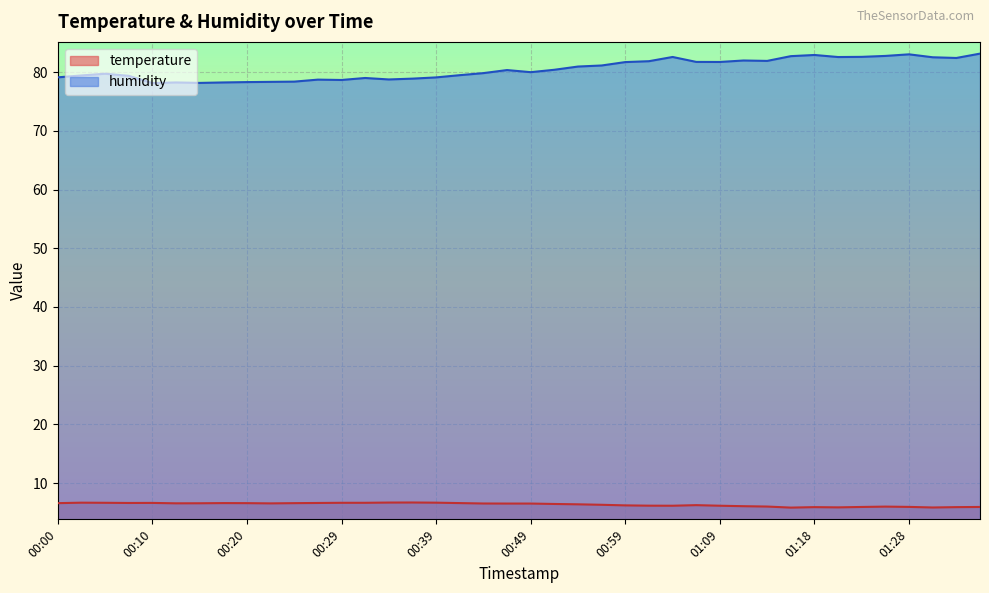

Between 01:23 and 01:30, which series saw the biggest shift?

temperature